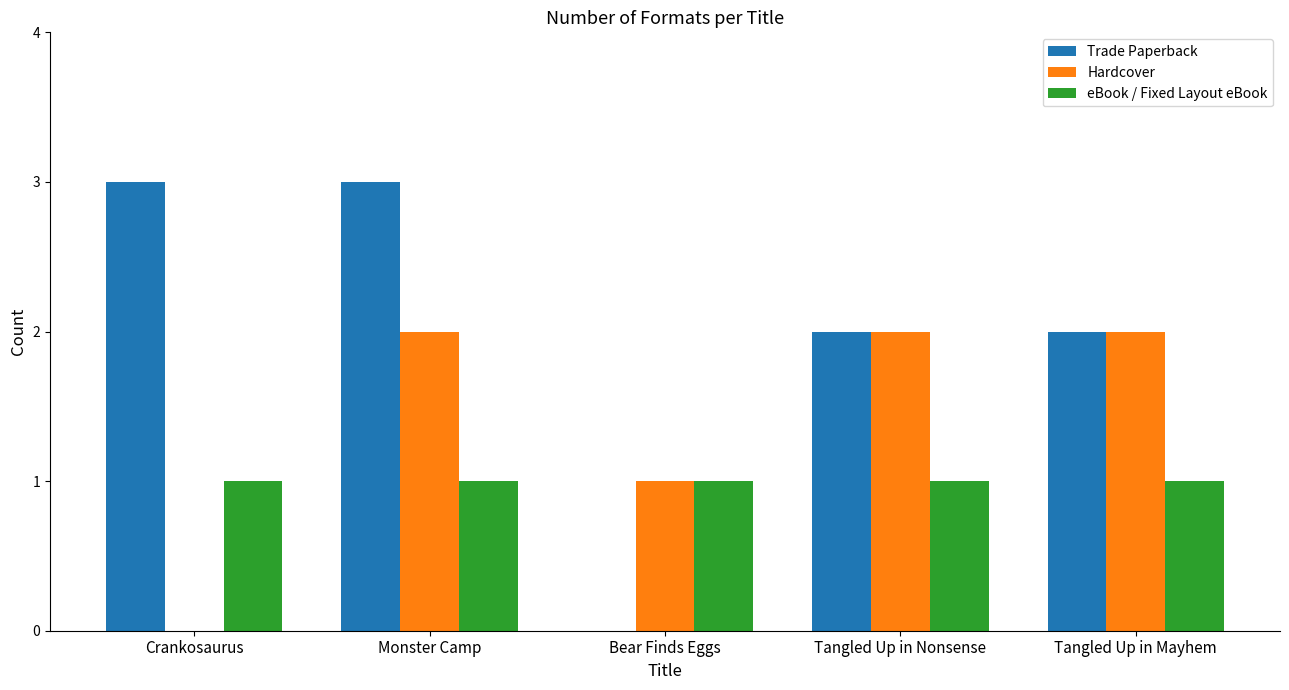

Is it true that Hardcover equals 3 at Tangled Up in Nonsense?

False